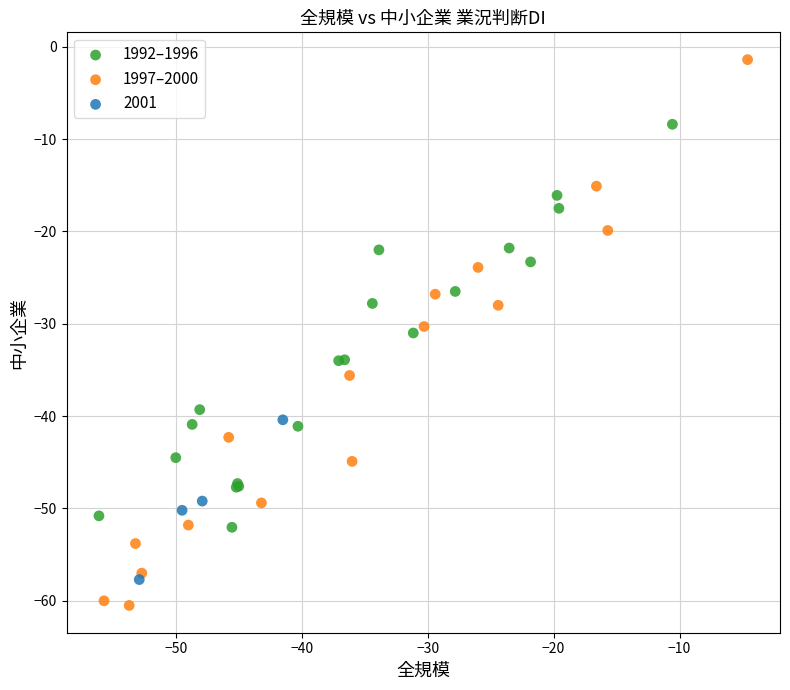

What are all the series names shown in the legend?

1992–1996, 1997–2000, 2001